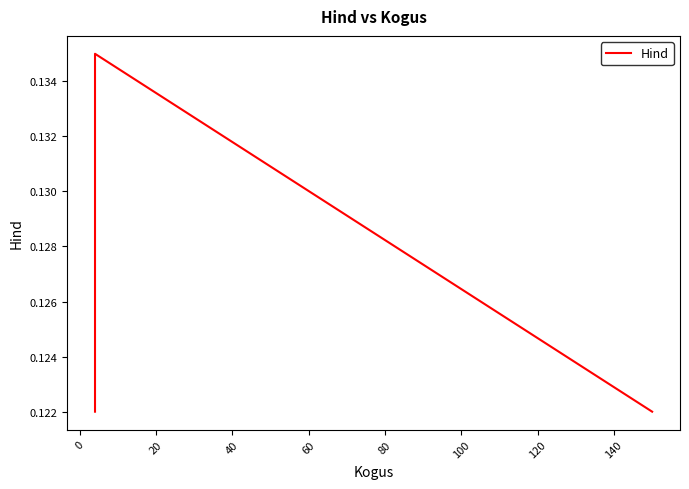

How many lines are shown in the chart?

1